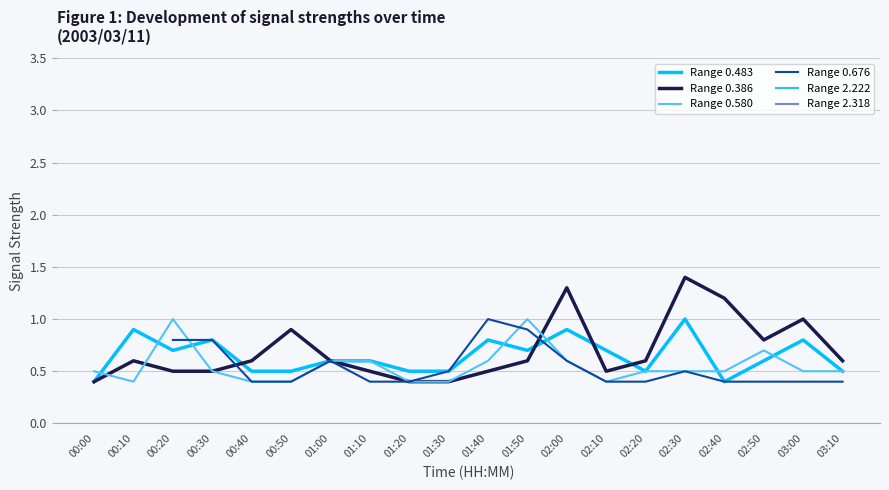

What is the minimum value for Range 0.483?

0.4